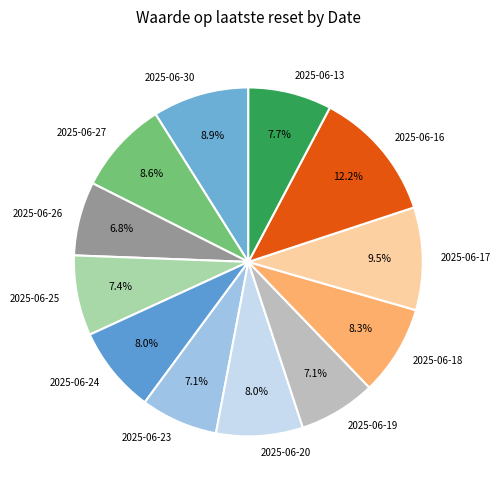

What is the largest slice in the pie chart?

2025-06-16